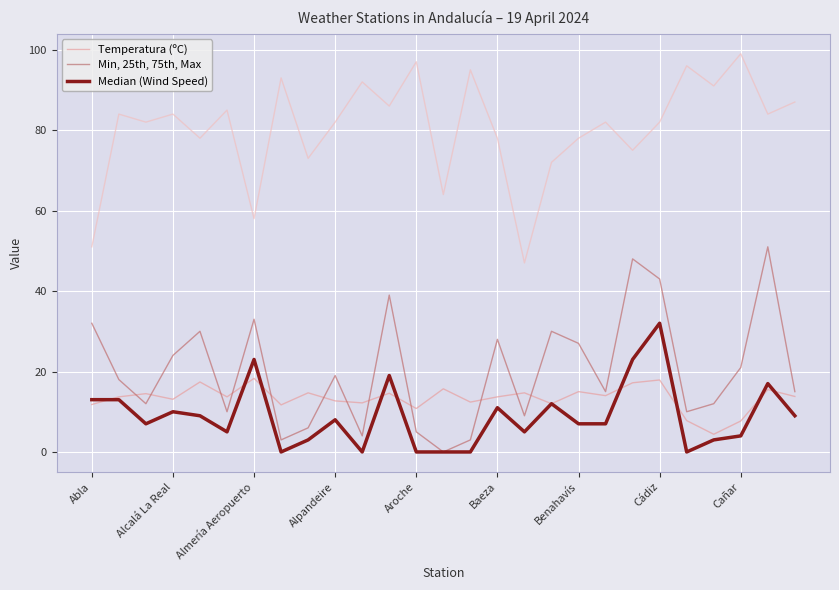

What is the value of the Temperatura (ºC) point at the 16th from the left?

13.7